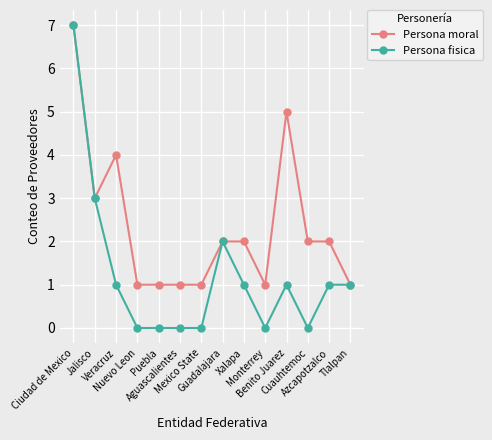

How many categories are shown in the chart?

14